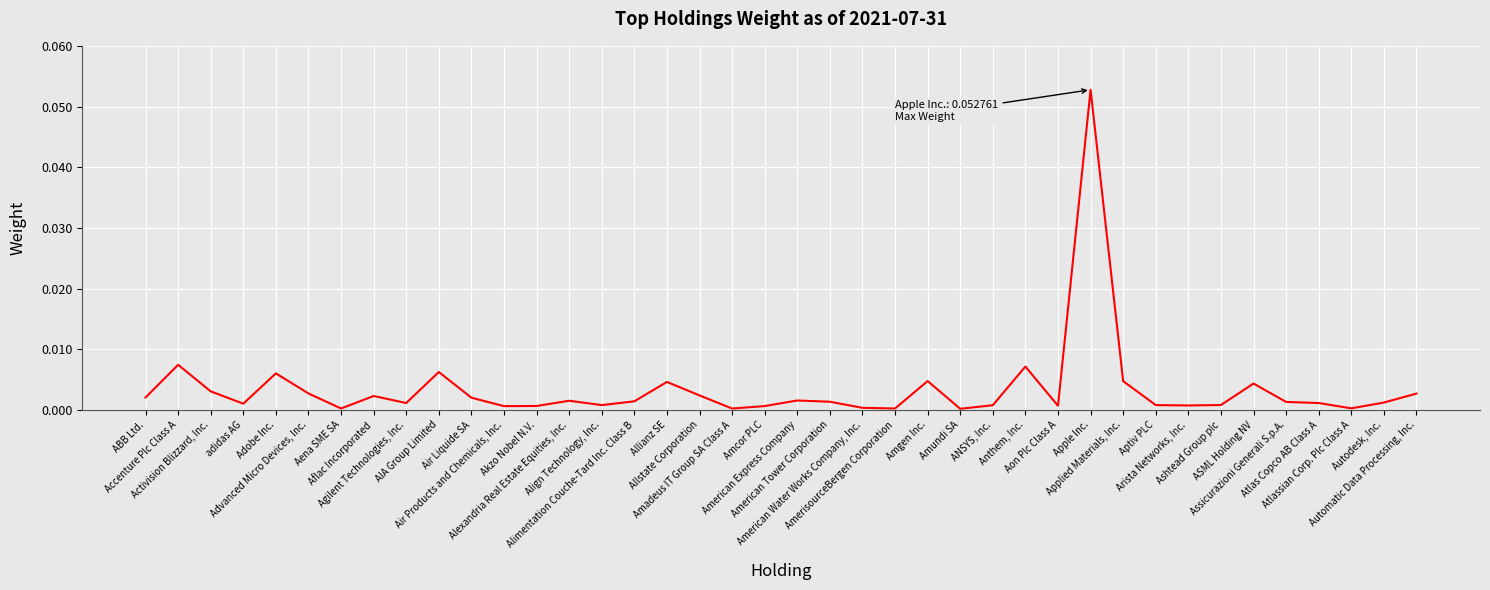

Is this an area chart (filled region under the line)?

No